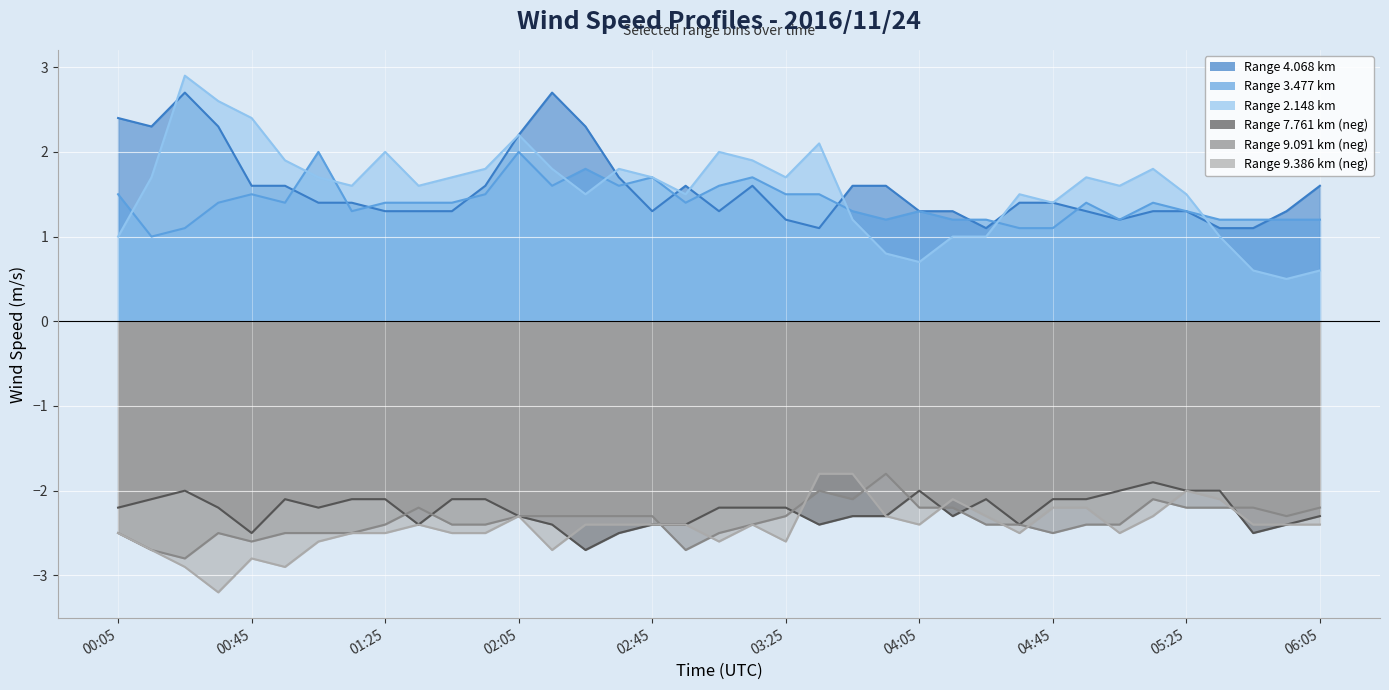

What is the sum of the 2.148 values at 05:15 and 03:15?

3.7